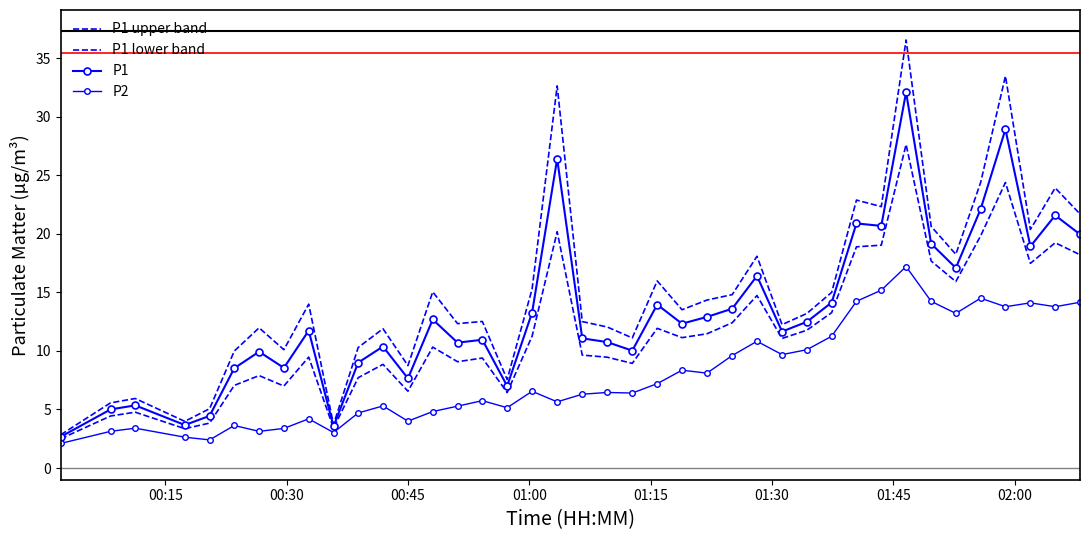

Does the chart have visible grid lines?

No